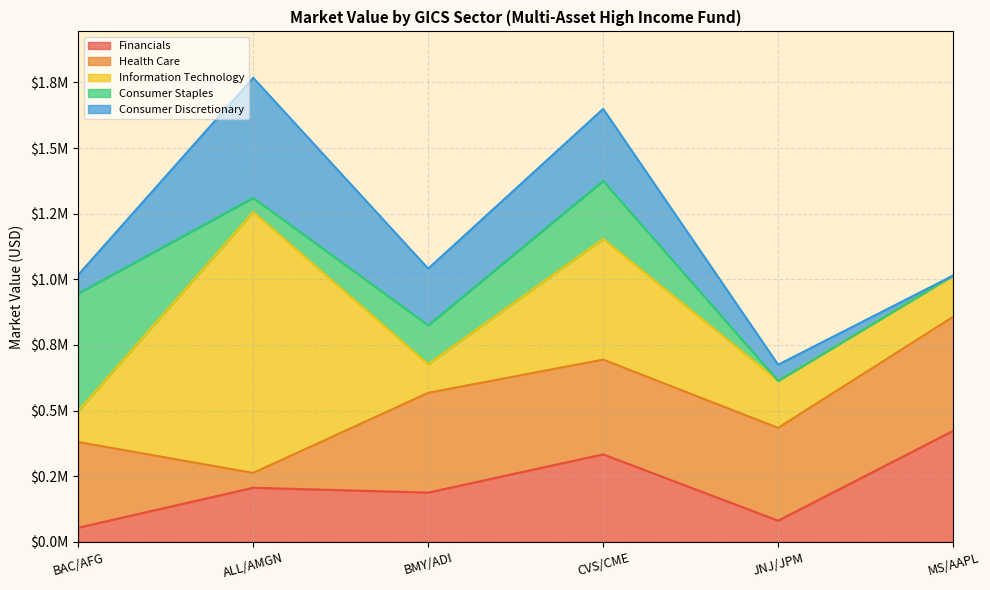

True or false: Financials has more than 2 interior local peaks.

False